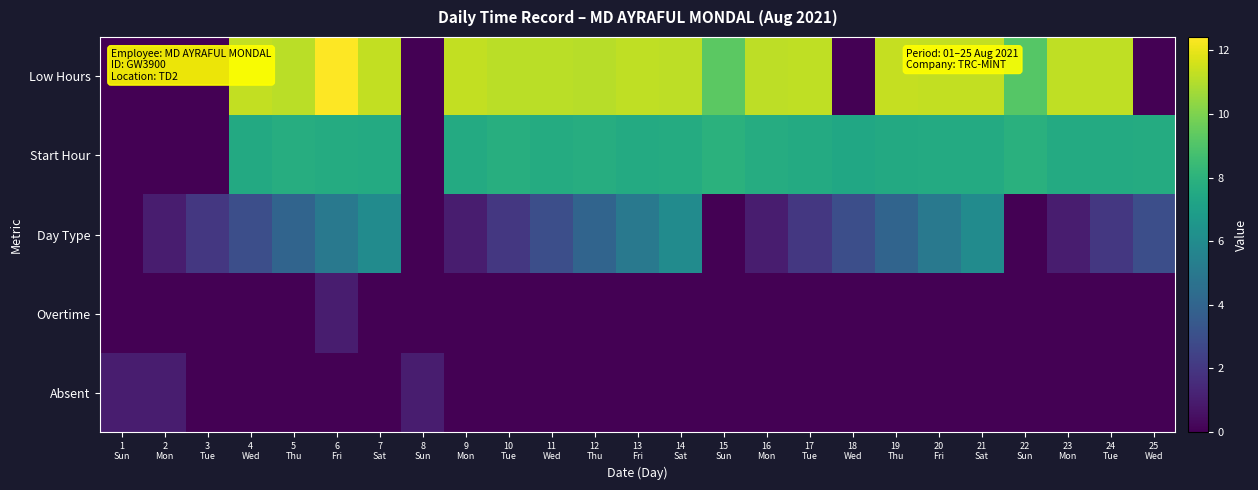

Rank the series at 9 Mon from lowest to highest value.

Overtime, Absent, Day Type, Start Hour, Low Hours